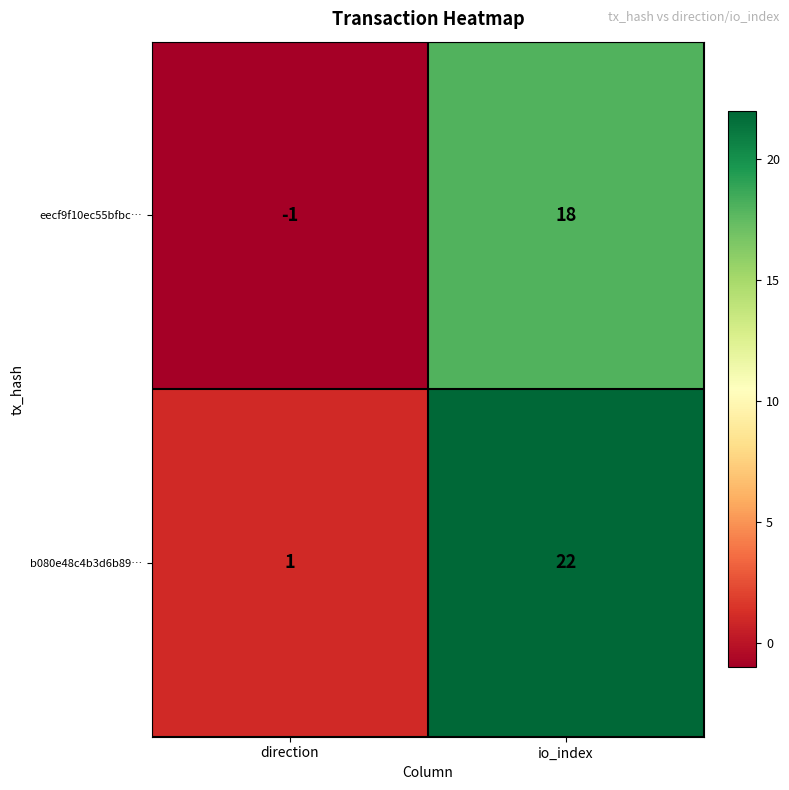

Rank the series at io_index from lowest to highest value.

eecf9f10ec55bfbc…, b080e48c4b3d6b89…